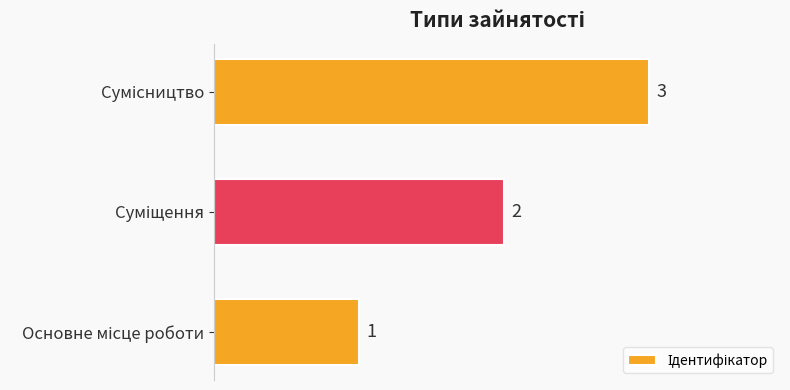

What is the greatest value displayed?

3